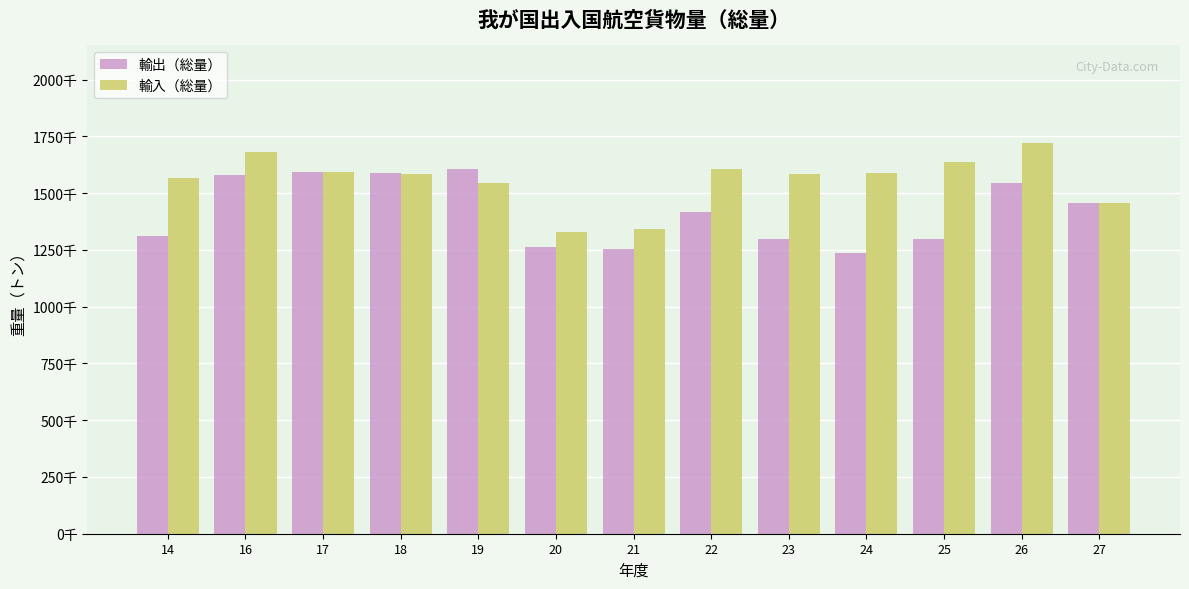

Does the chart contain any negative values?

No